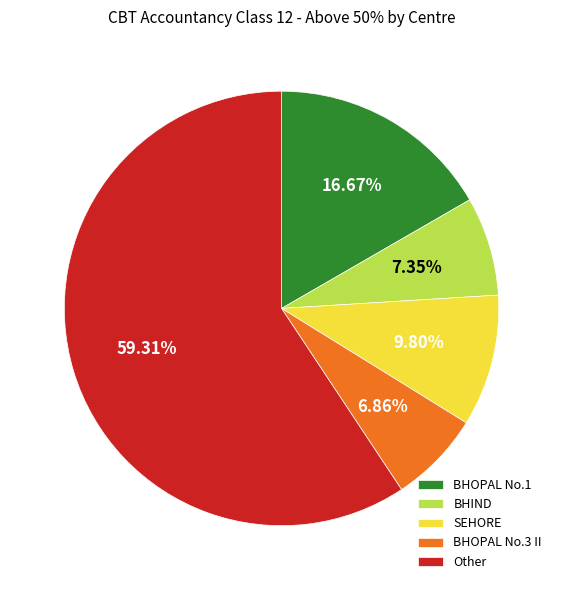

Count the number of slices in the pie.

5